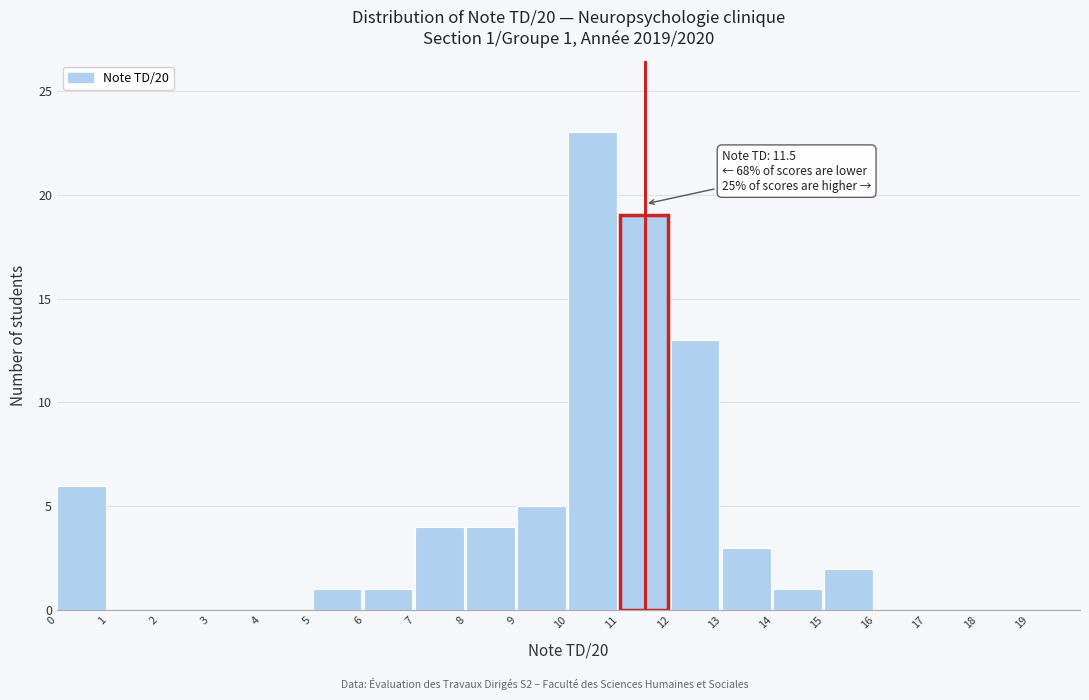

Which range on the x-axis has the tallest bar?

10 to 11